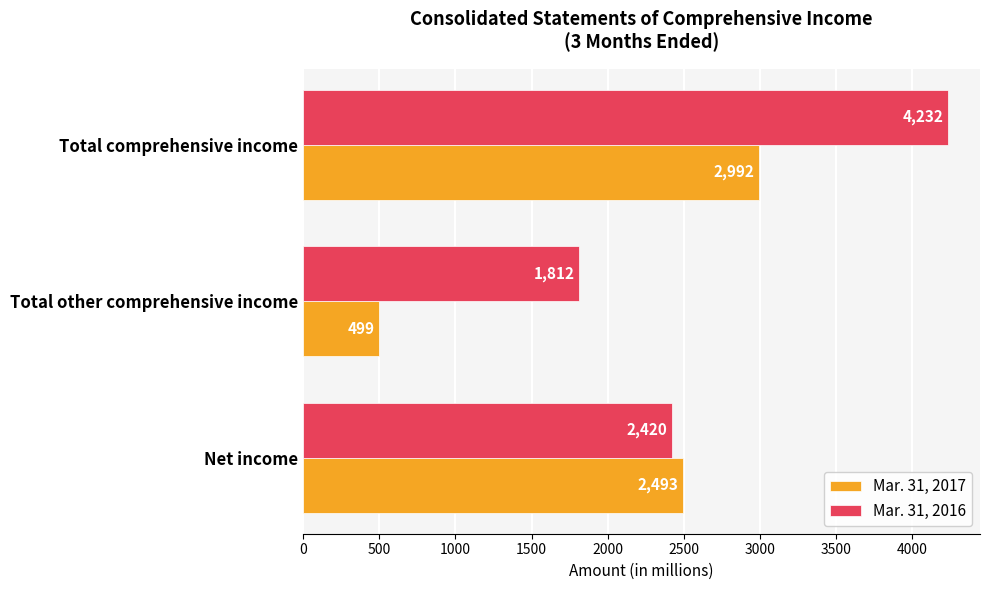

The value of Mar. 31, 2016 at Net income is 1117. True or false?

False